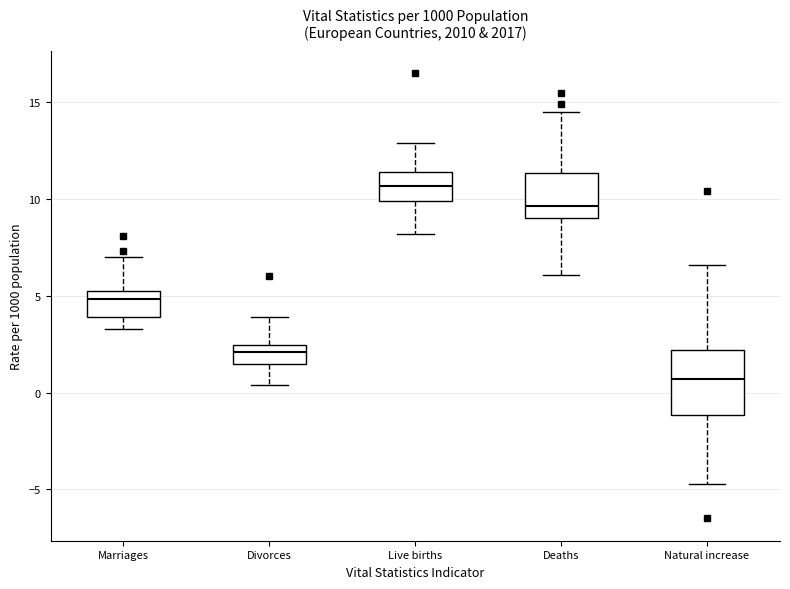

Reading left to right, transcribe this box plot: for each box, give where its median line is, the range the box spans, and where its two whiskers end, as read against the y-axis. The values are not printed on the chart, so give them approximately, as read against the axis.

Marriages: median 5.0, box 4.0 to 5.5, whiskers 3.5 to 7.0
Divorces: median 2.0, box 1.5 to 2.5, whiskers 0.5 to 4.0
Live births: median 10.5, box 10.0 to 11.5, whiskers 8.0 to 13.0
Deaths: median 9.5, box 9.0 to 11.5, whiskers 6.0 to 14.5
Natural increase: median 0.5, box -1.0 to 2.0, whiskers -4.5 to 6.5